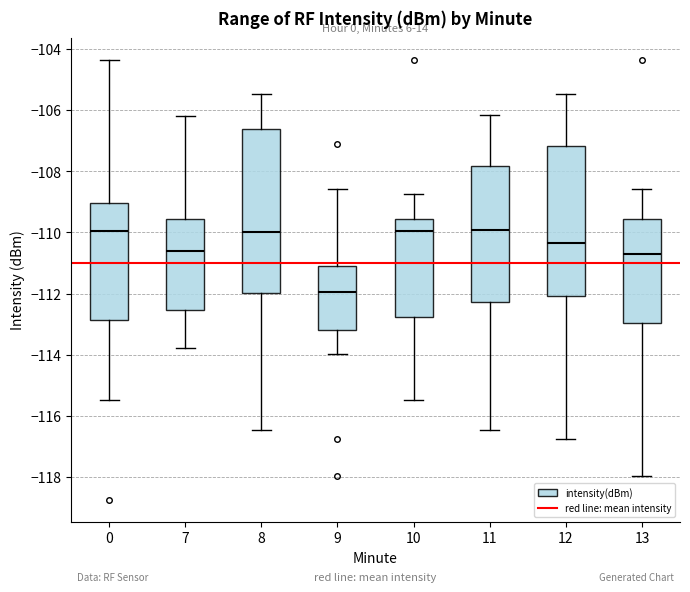

Where does the median line of the box at x = 13 sit on the y-axis? The values are not printed on the chart, so give them approximately, as read against the axis.

-110.8